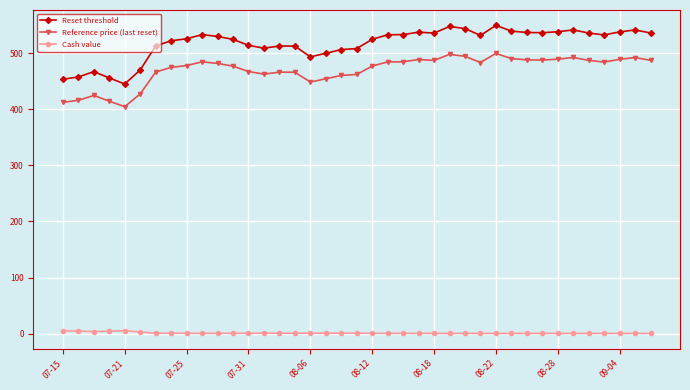

Which series has the largest total across all categories?

Reset threshold